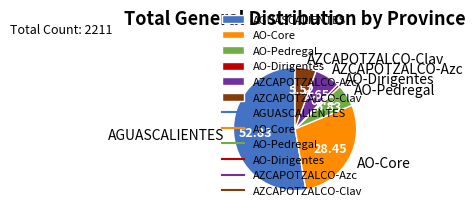

Do AO-Pedregal and AZCAPOTZALCO-Azc together represent more than half of the pie?

No